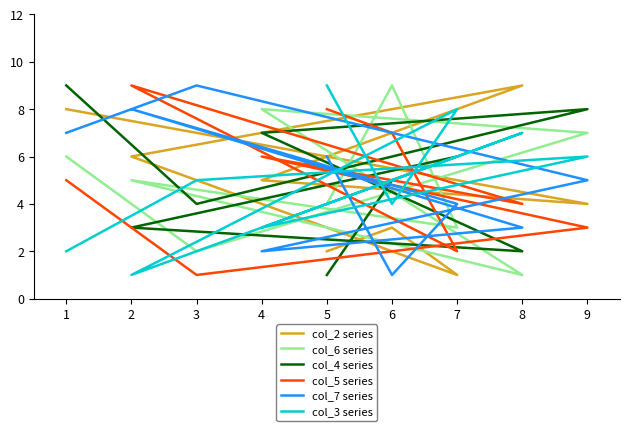

Between 7 and 4, which is larger?

4